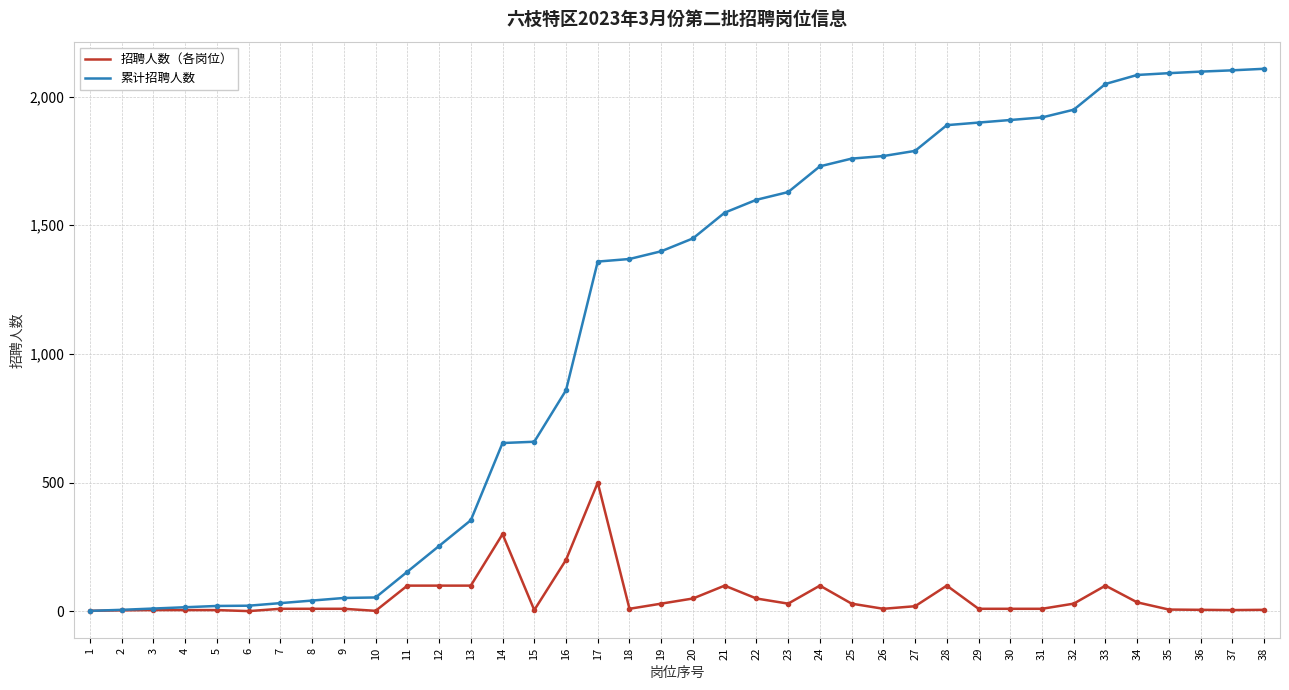

Between 19 and 23, which series saw the biggest shift?

累计招聘人数